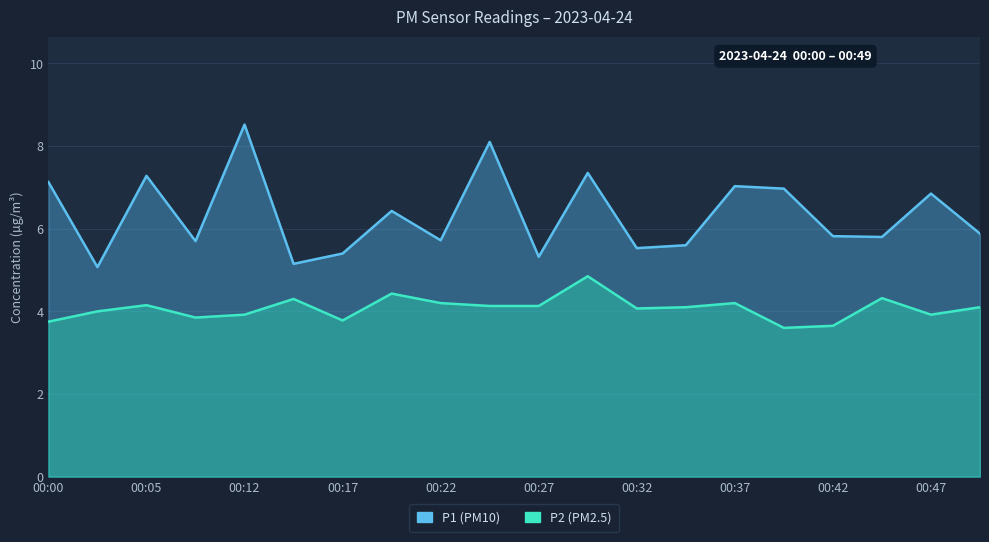

What are all the series names shown in the legend?

P1, P2